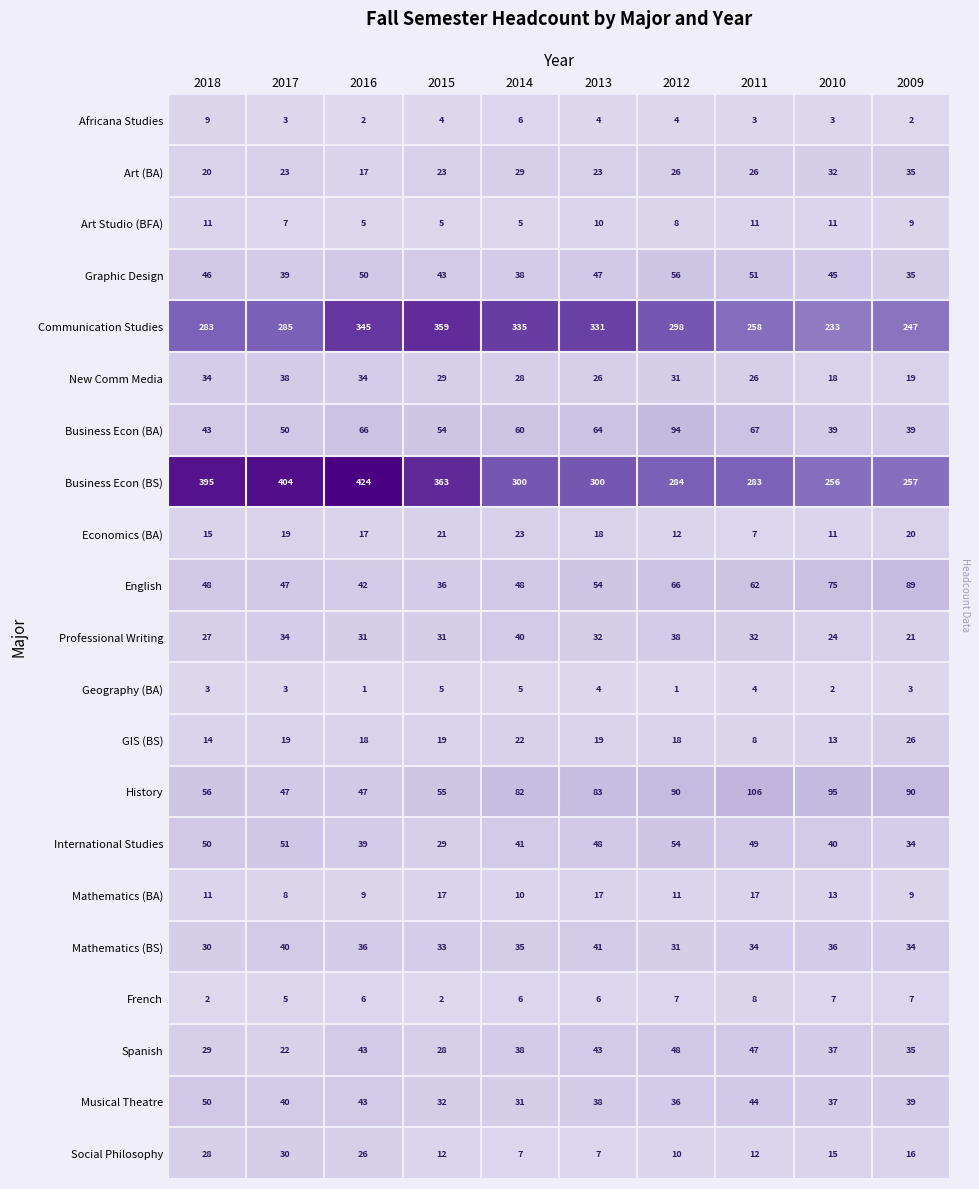

Between 2015 and 2011, which series saw the biggest shift?

Communication Studies